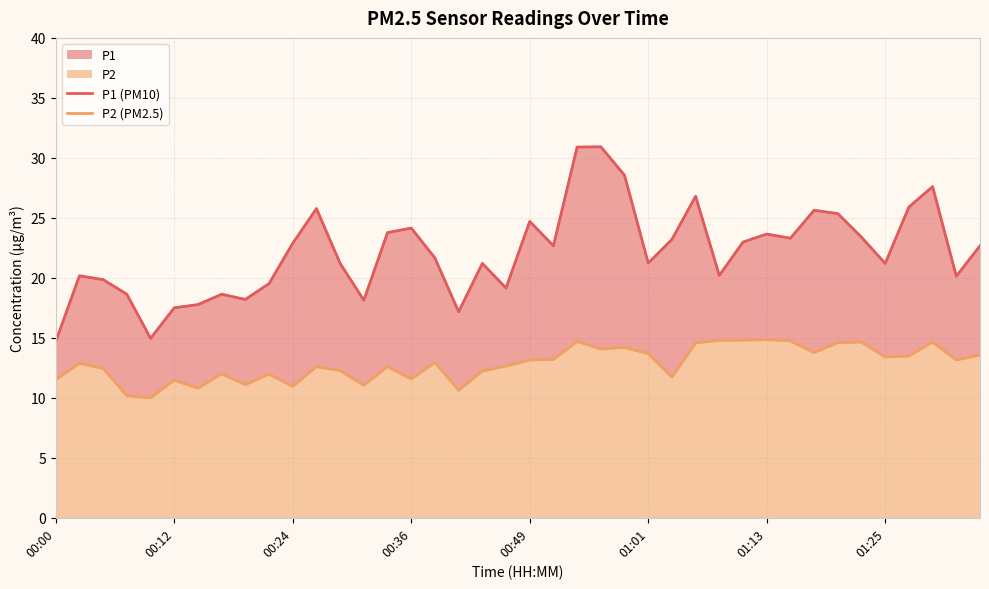

What is the spread (max minus min) of values at 01:13?

8.8